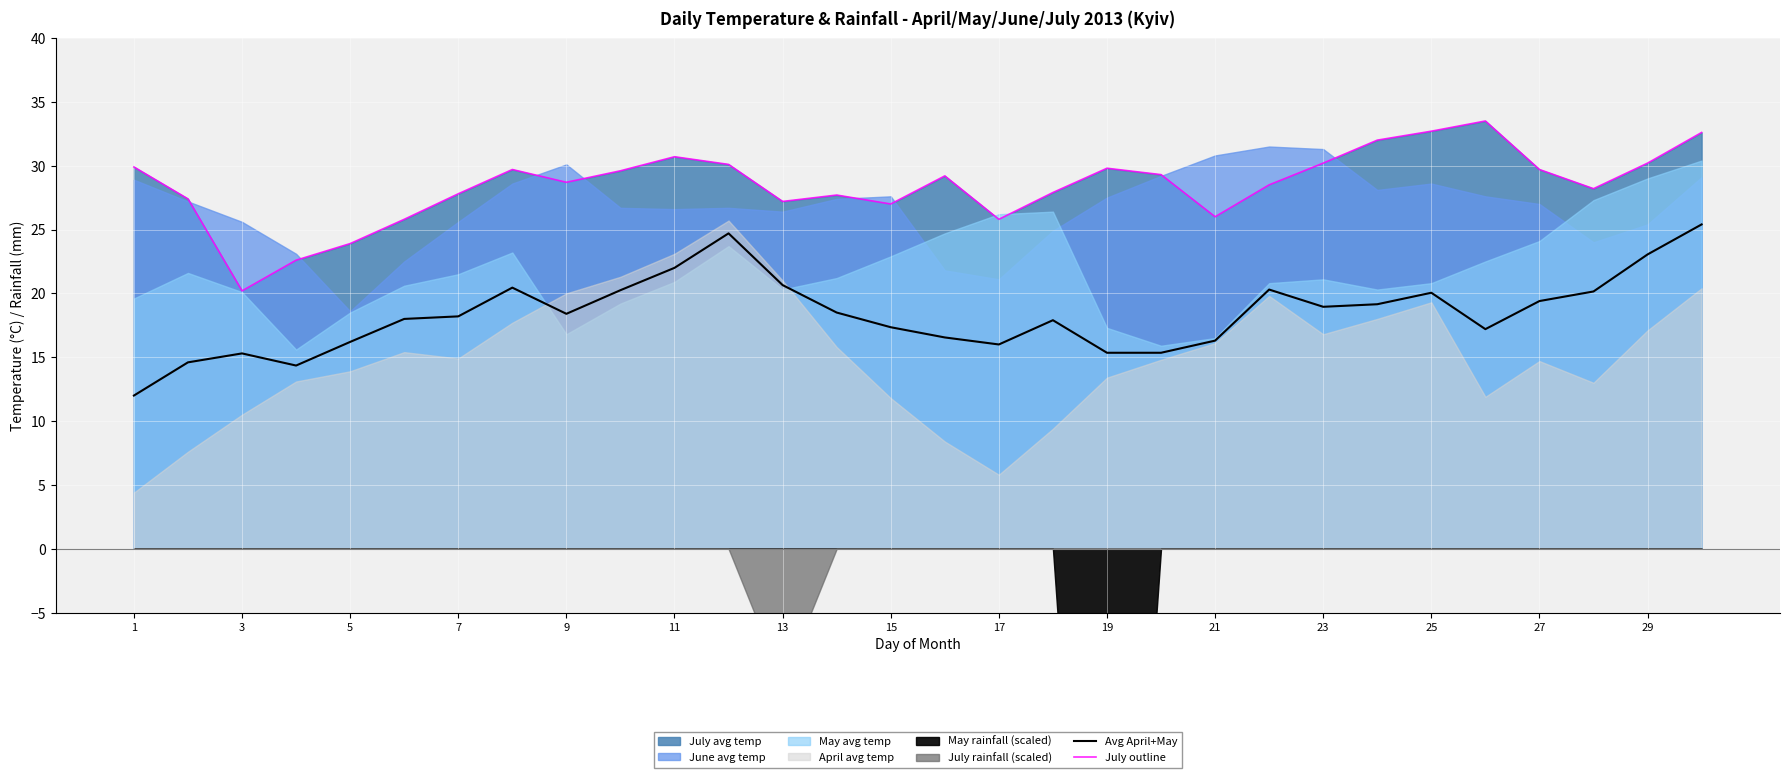

The value of July outline at 29 is 41.9. True or false?

False